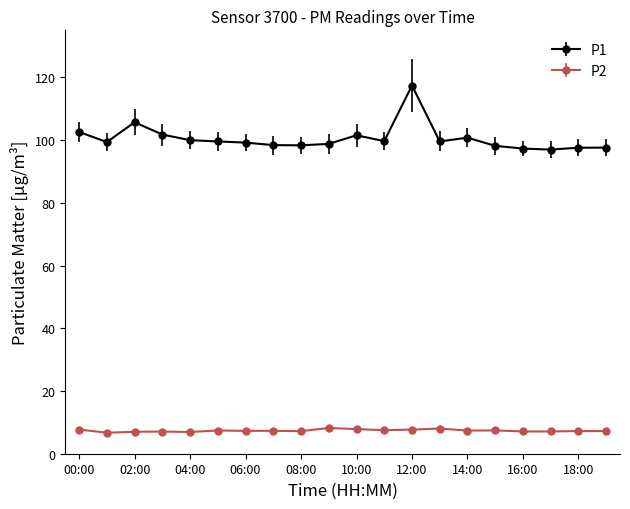

What is the maximum value shown in the chart?

117.4